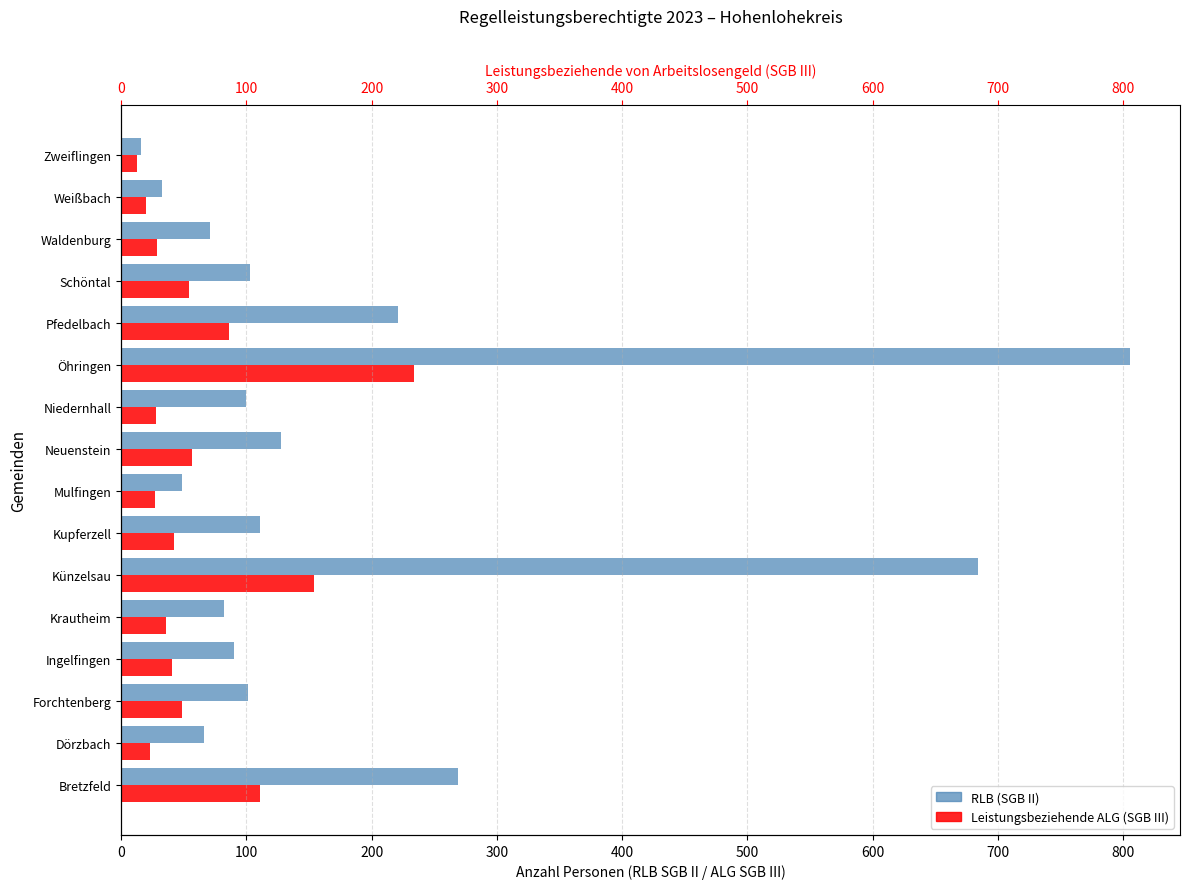

What is the difference between the maximum and second lowest values in the RLB (SGB II) series?

772